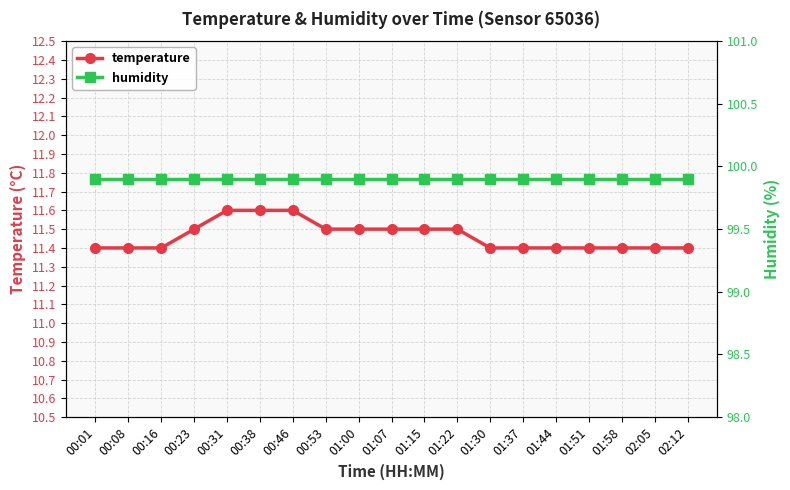

What is the value of the temperature point at the 3rd from the left?

11.4